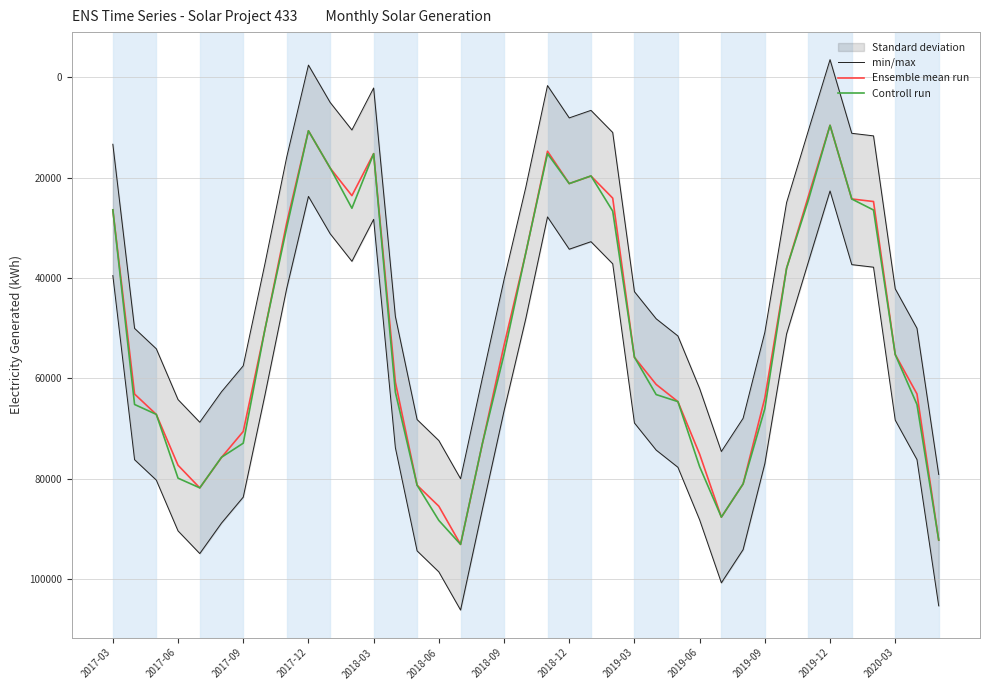

What is the highest value of the Ensemble mean run series?

93081.3